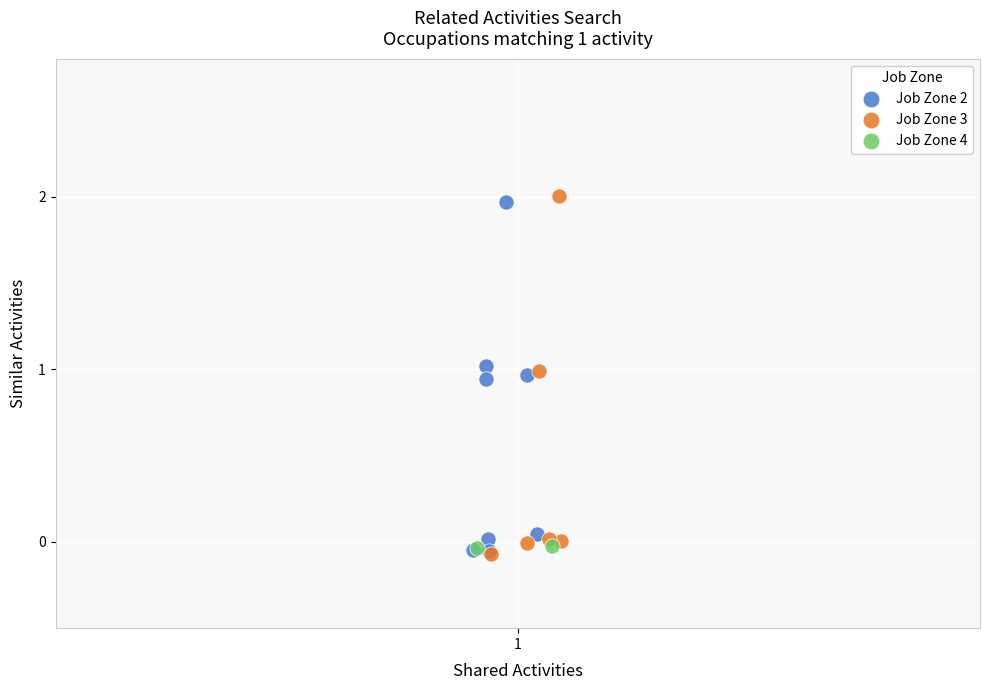

Which series reaches the maximum Y coordinate?

Job Zone 3